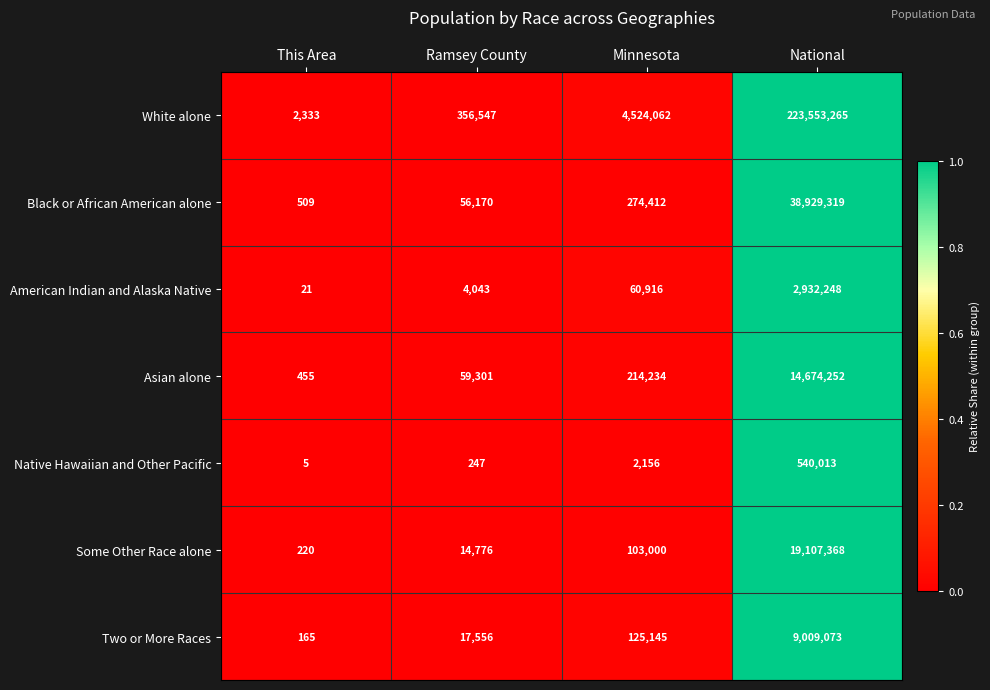

At which category is the sum across all series the highest?

National